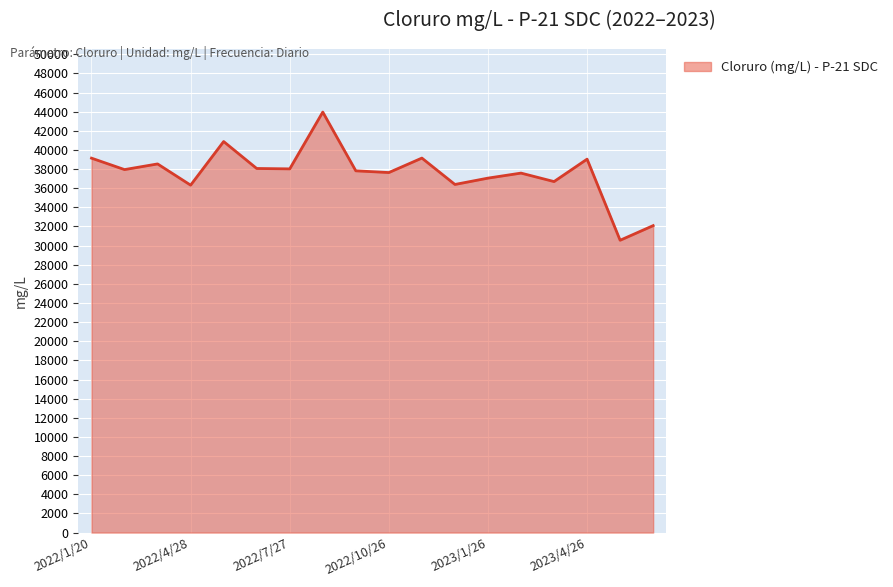

What is the difference between the maximum and minimum values?

13399.5